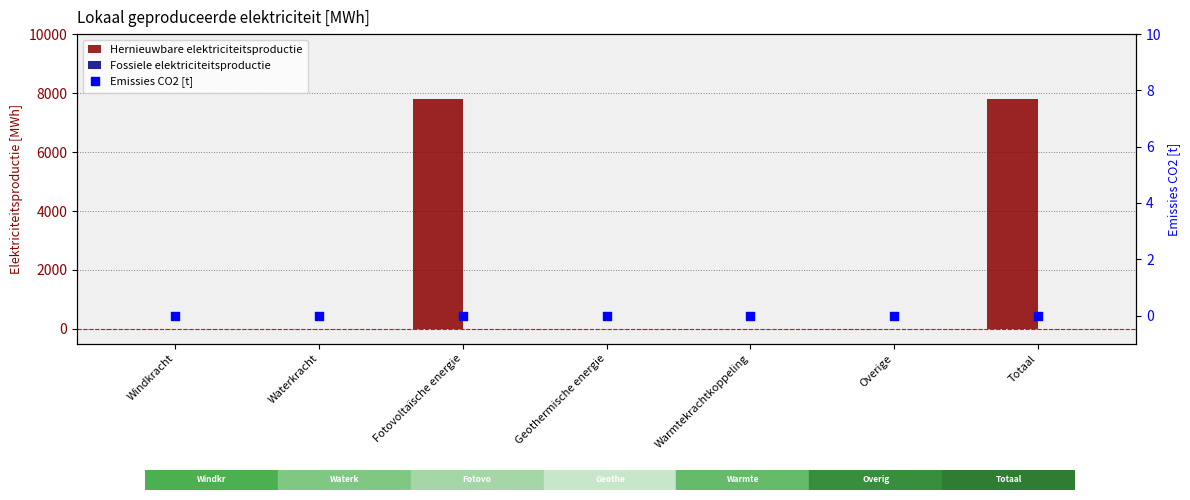

Which series has the largest Y range (max minus min)?

Hernieuwbare elektriciteitsproductie